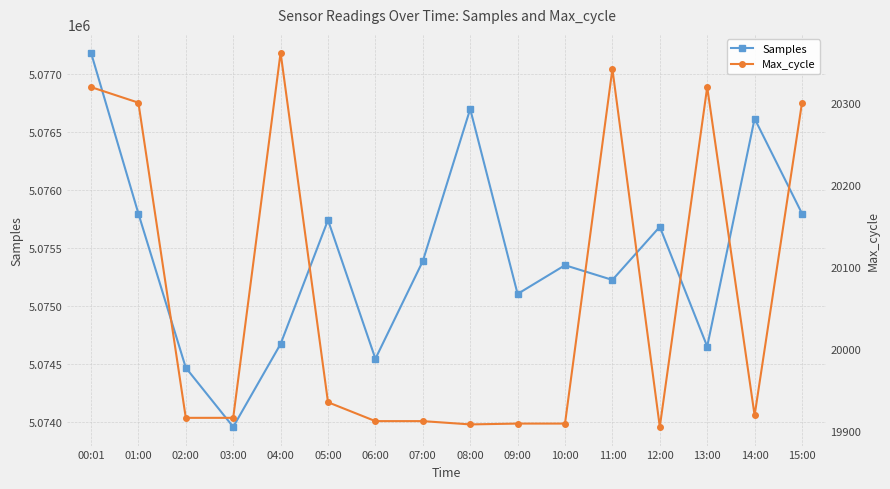

Rank the categories by Max_cycle value from highest to lowest.

04:00, 11:00, 00:01, 13:00, 01:00, 15:00, 05:00, 14:00, 02:00, 03:00, 06:00, 07:00, 09:00, 10:00, 08:00, 12:00